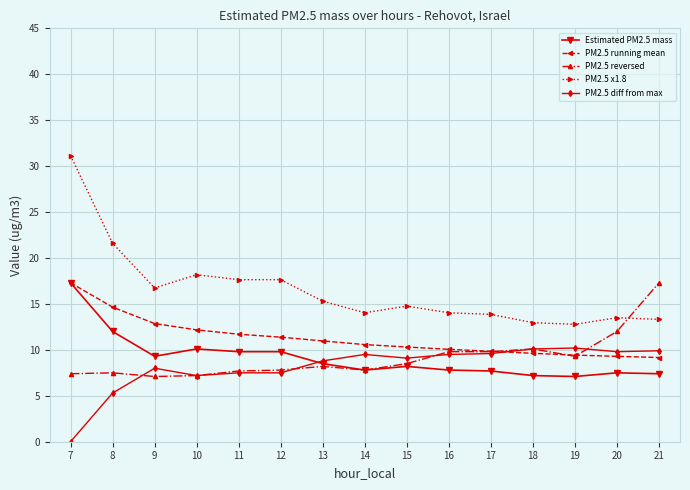

True or false: PM2.5 x1.8 and PM2.5 diff from max intersect in this chart.

False